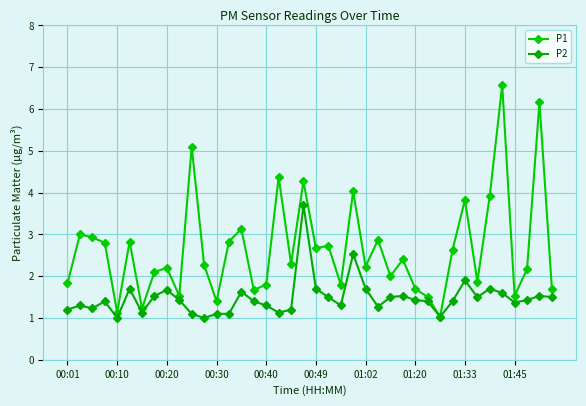

Reading right to left, transcribe all the data shown in this chart.

P1: 1.7	6.2	2.2	1.5	6.6	3.9	1.9	3.8	2.6	1.0	1.5	1.7	2.4	2.0	2.9	2.2	4.0	1.8	2.7	2.7	4.3	2.3	4.4	1.8	1.7	3.1	2.8	1.4	2.3	5.1	1.5	2.2	2.1	1.2	2.8	1.1	2.8	2.9	3.0	1.8
P2: 1.5	1.5	1.4	1.4	1.6	1.7	1.5	1.9	1.4	1.0	1.4	1.4	1.5	1.5	1.3	1.7	2.5	1.3	1.5	1.7	3.7	1.2	1.1	1.3	1.4	1.6	1.1	1.1	1.0	1.1	1.4	1.7	1.5	1.1	1.7	1.0	1.4	1.2	1.3	1.2